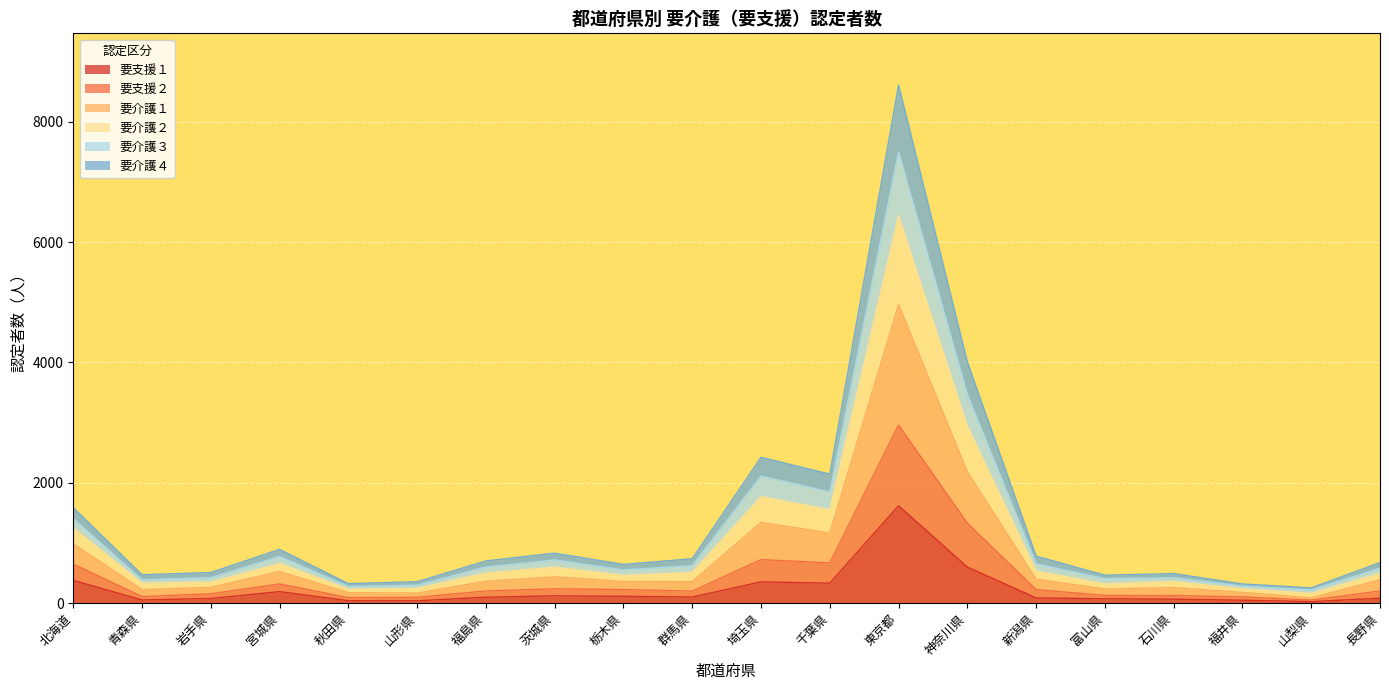

The value of 要支援１ at 東京都 is 1618. True or false?

True